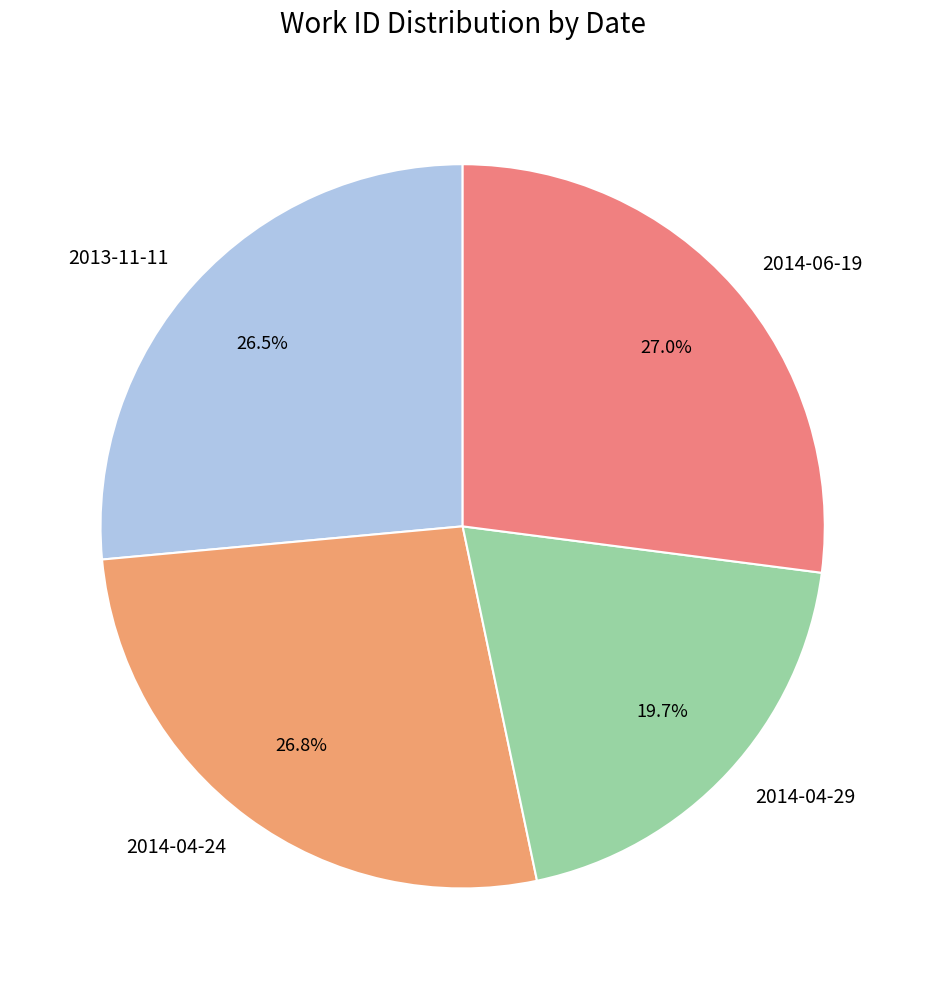

How many segments does this pie chart have?

4